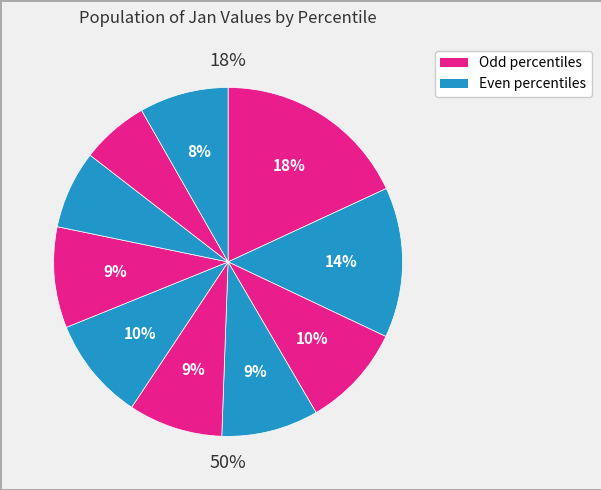

Which has a higher value, pct85 or pct15?

pct15